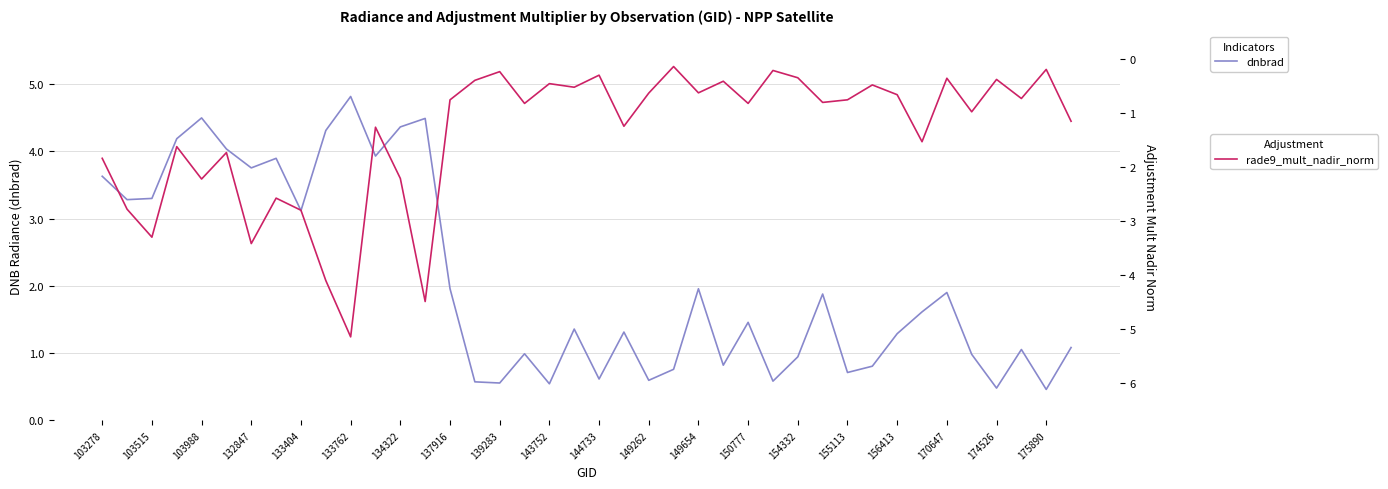

In dnbrad, how many points are lower than both neighbors (excluding endpoints)?

13